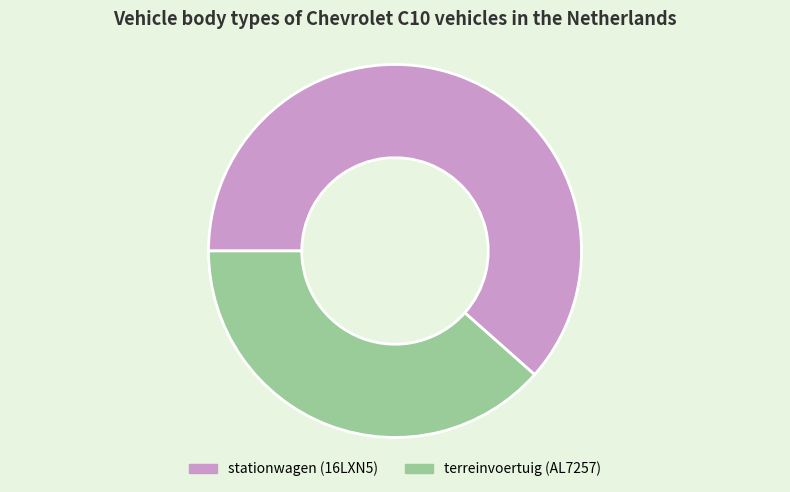

Is the sum of stationwagen (16LXN5) and terreinvoertuig (AL7257) greater than half?

Yes